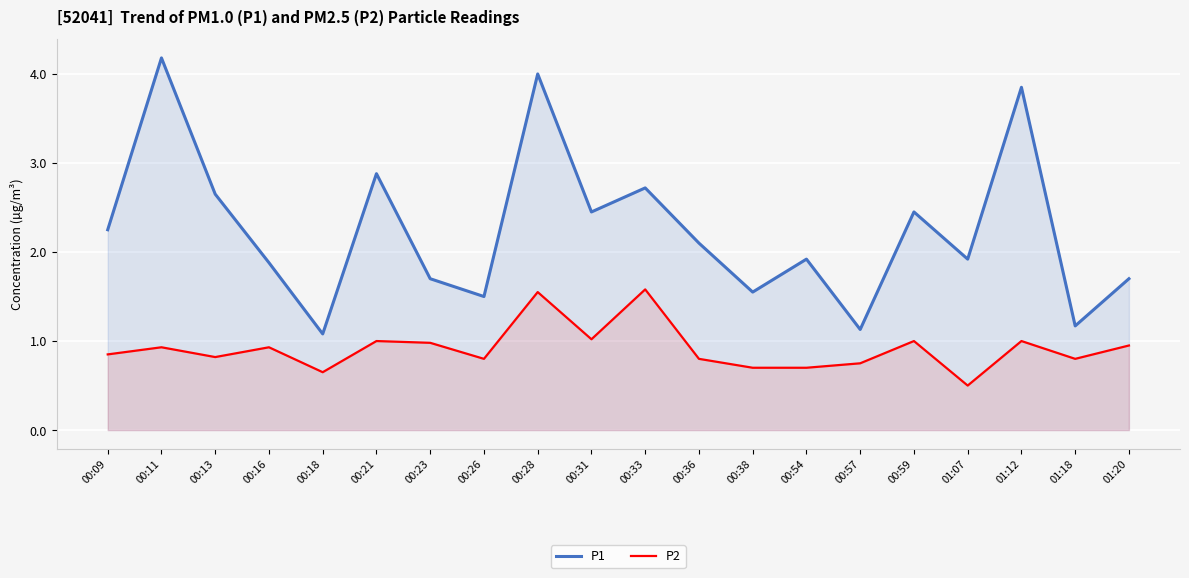

Is the value of P2 at 00:28 greater than the value of P1 at 00:23?

No